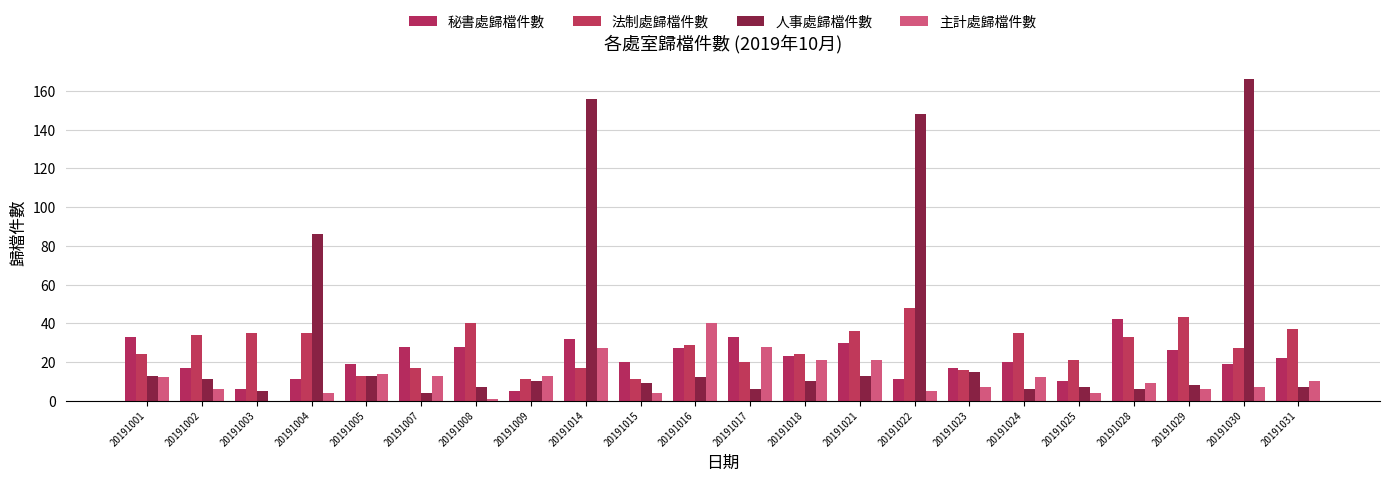

Which series has the largest total across all categories?

人事處歸檔件數